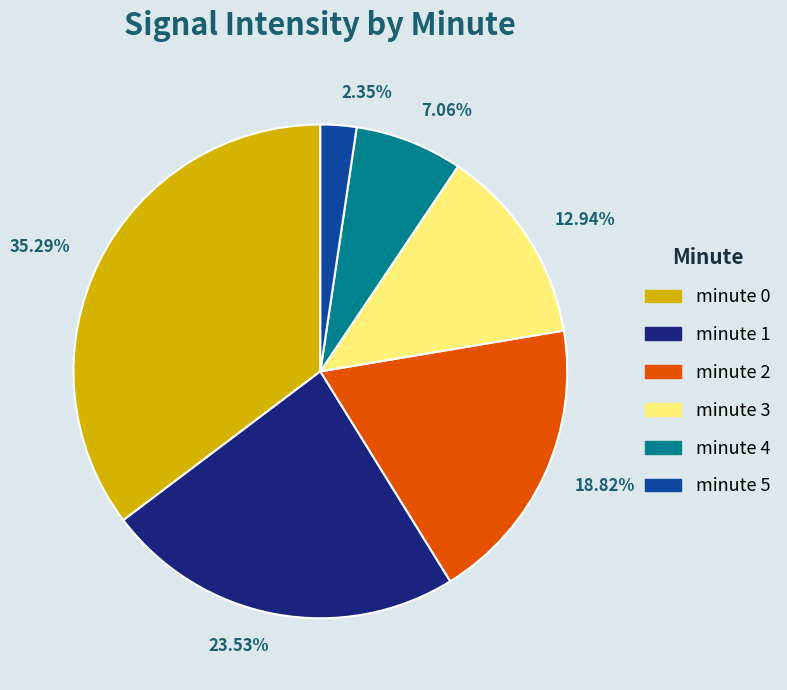

Is there a majority slice in this chart?

No